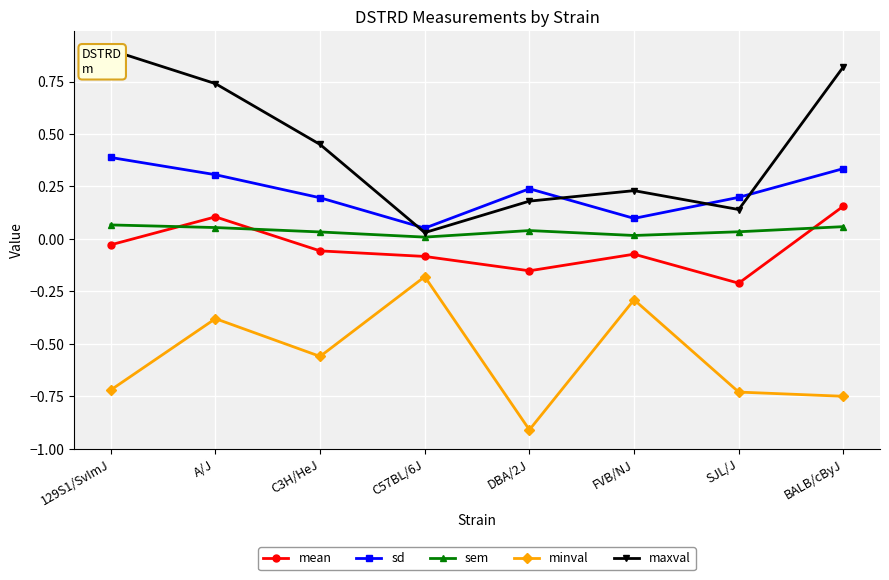

What is the label of the 8th point from the right?

129S1/SvImJ